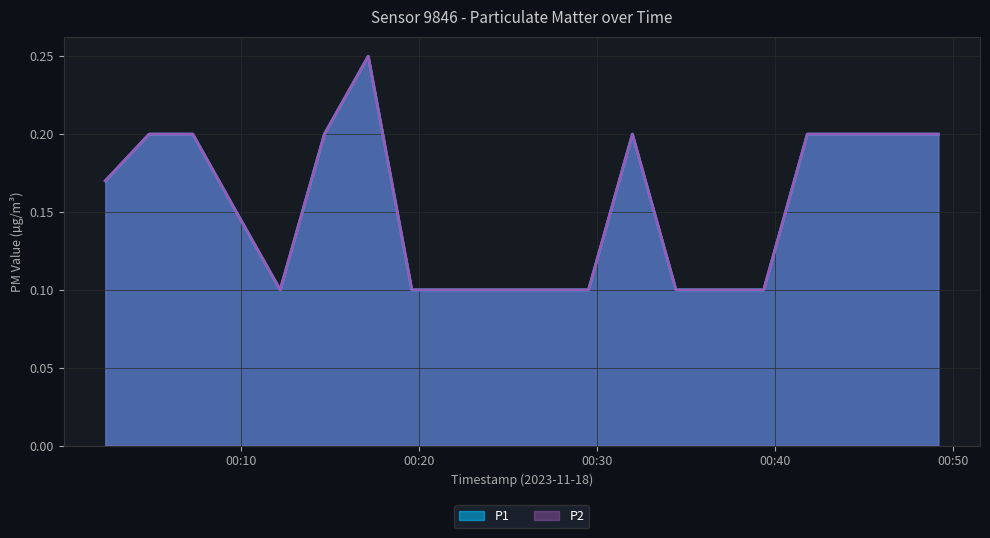

Which series has the widest spread of values?

P1